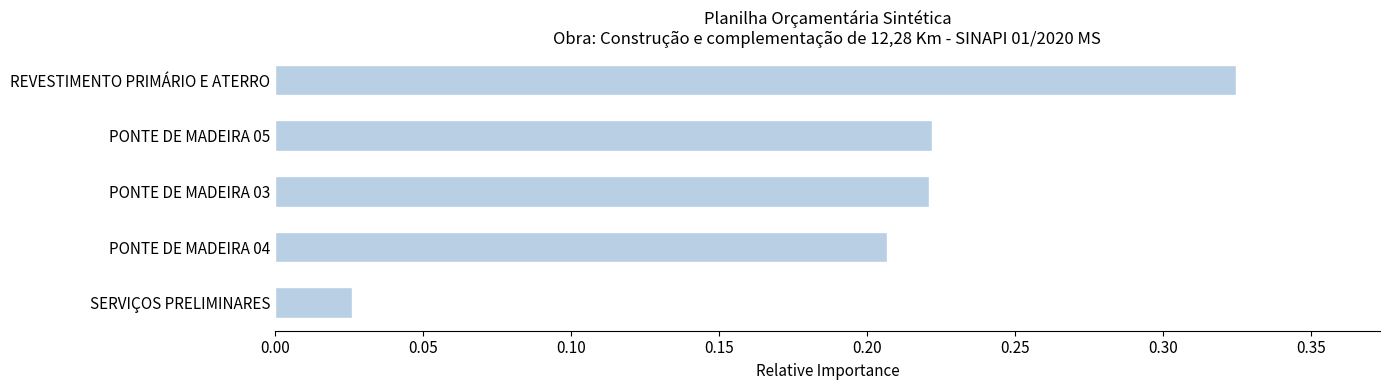

Between REVESTIMENTO PRIMÁRIO E ATERRO and PONTE DE MADEIRA 05, which is larger?

REVESTIMENTO PRIMÁRIO E ATERRO